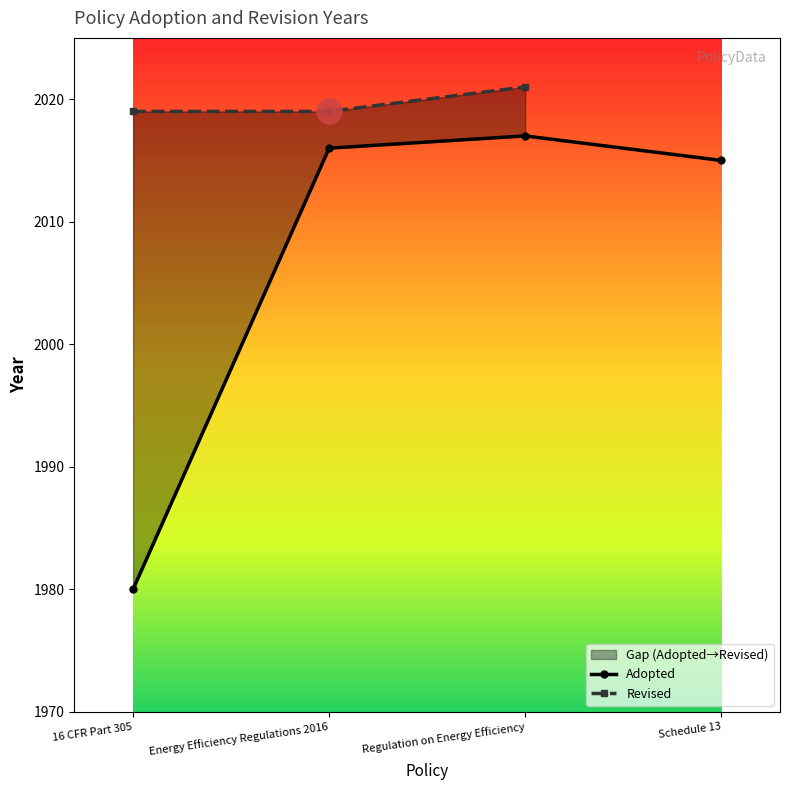

At Schedule 13, list the series in order from smallest to largest.

Adopted, Revised